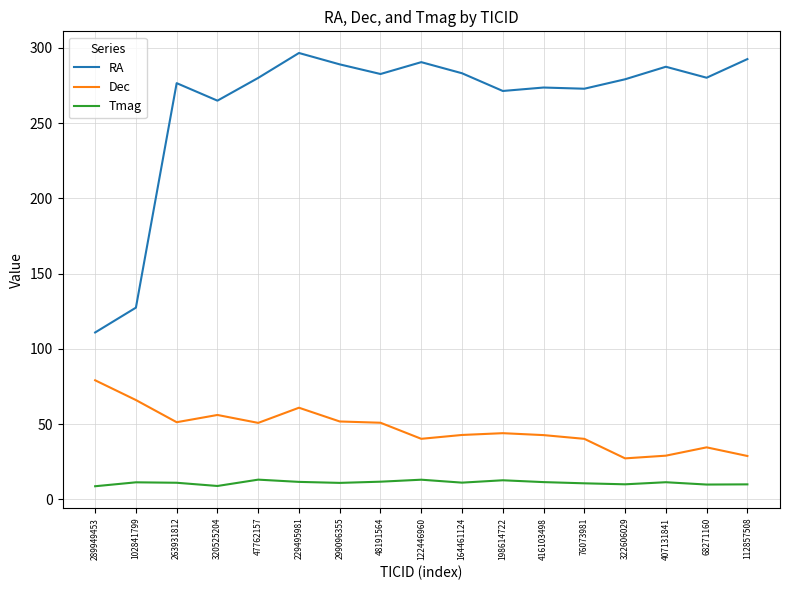

True or false: RA and Tmag intersect in this chart.

False